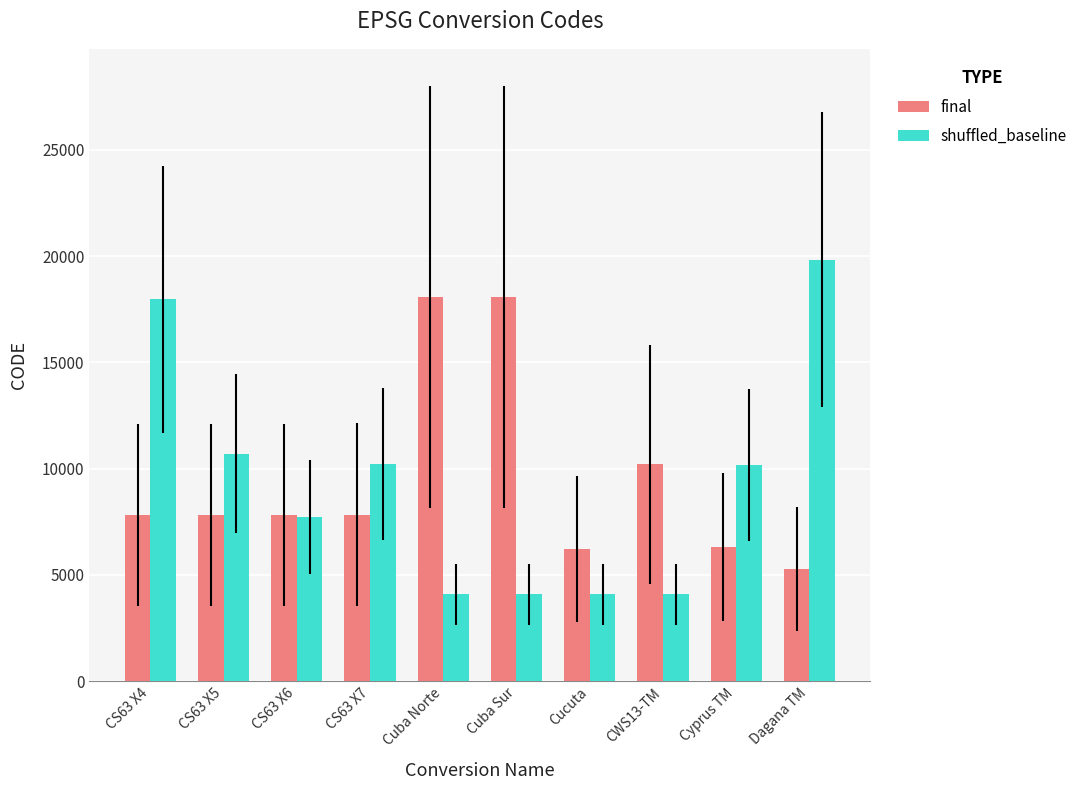

What is the average value of the shuffled_baseline series?

9298